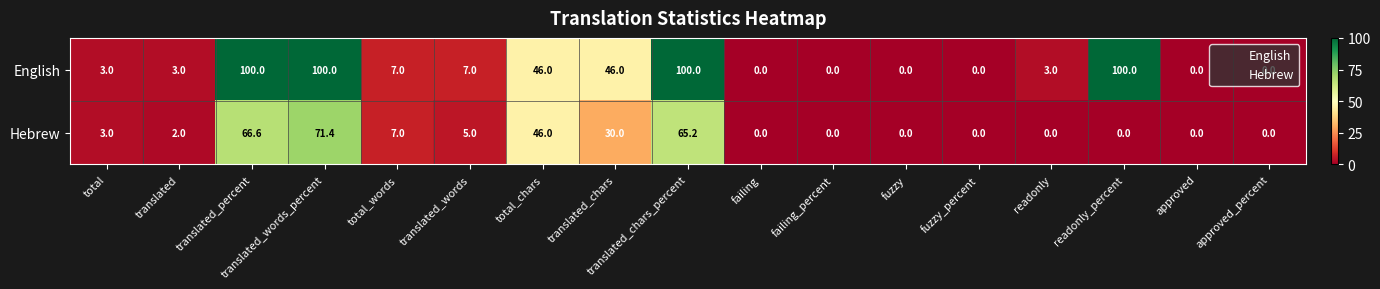

What is the difference between the maximum and minimum values in the Hebrew series?

71.4